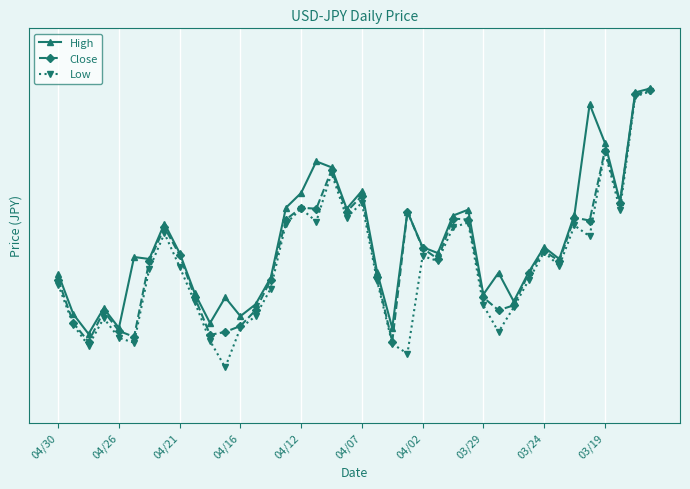

What is the maximum value shown in the chart?

121.4